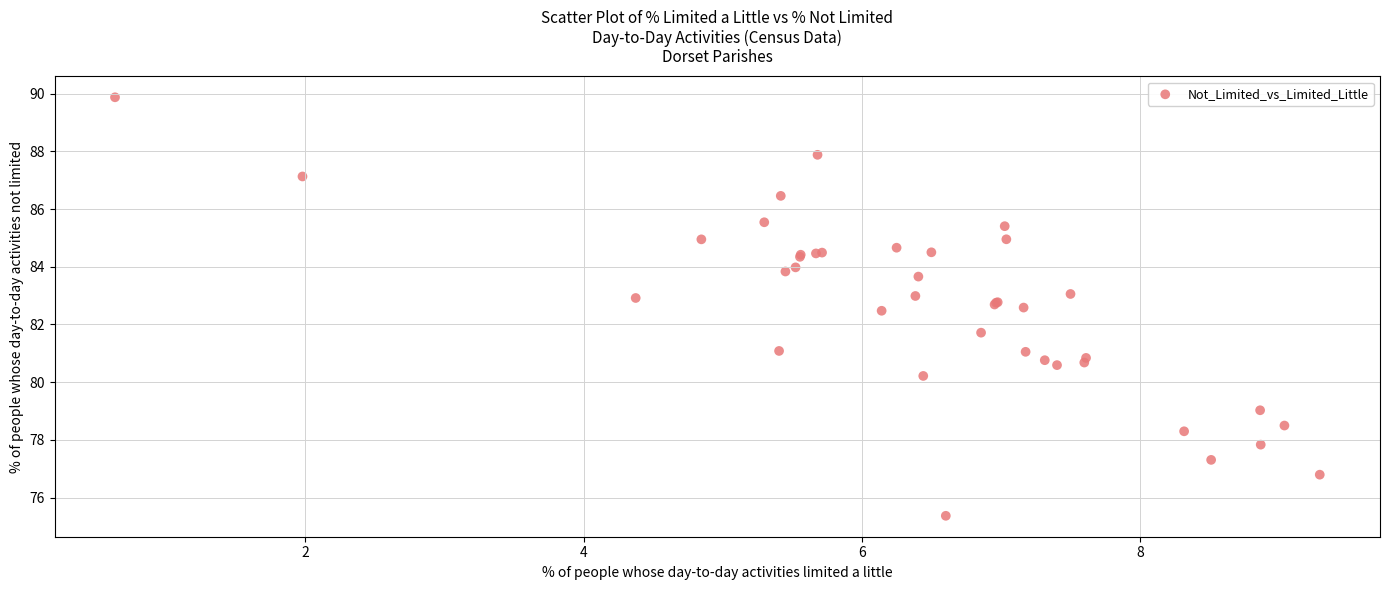

What Y value in the scatter plot is closest to 82?

81.7